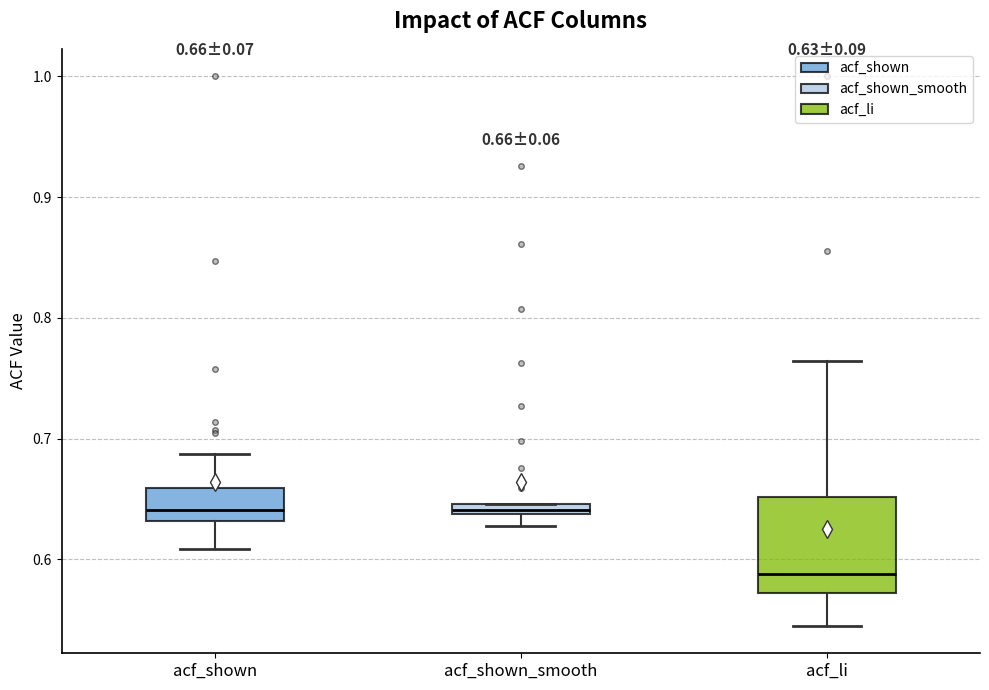

Which box is the tallest, from its lower edge to its upper edge?

acf_li